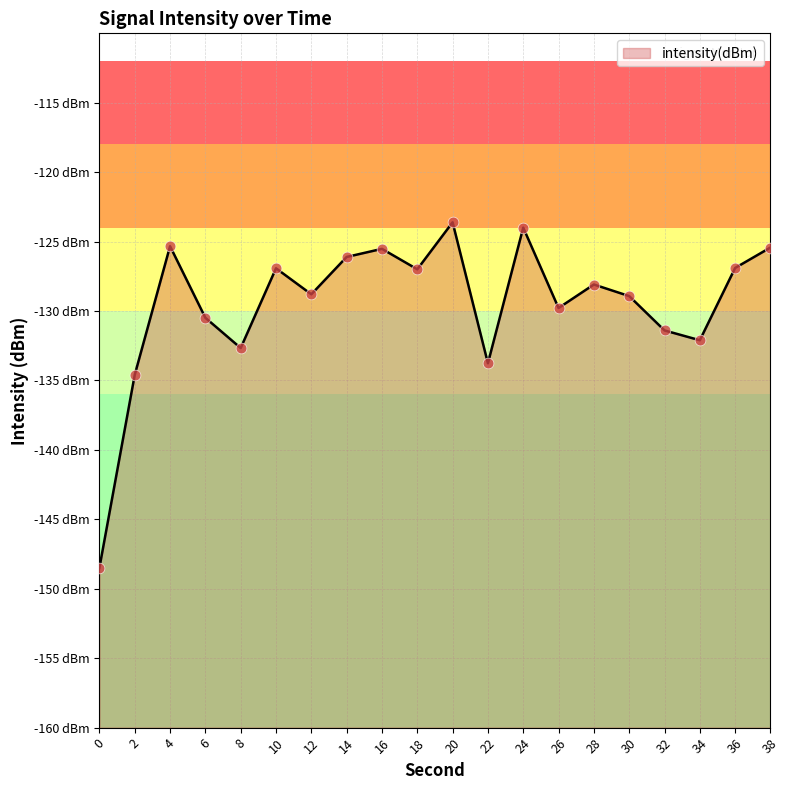

What is the change in value from 20 to 38?

-1.8